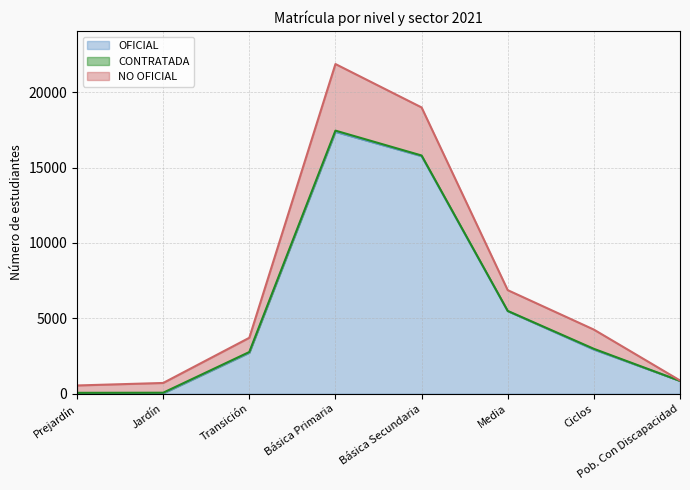

The NO OFICIAL series shows 30423 at Básica Primaria. True or false?

False